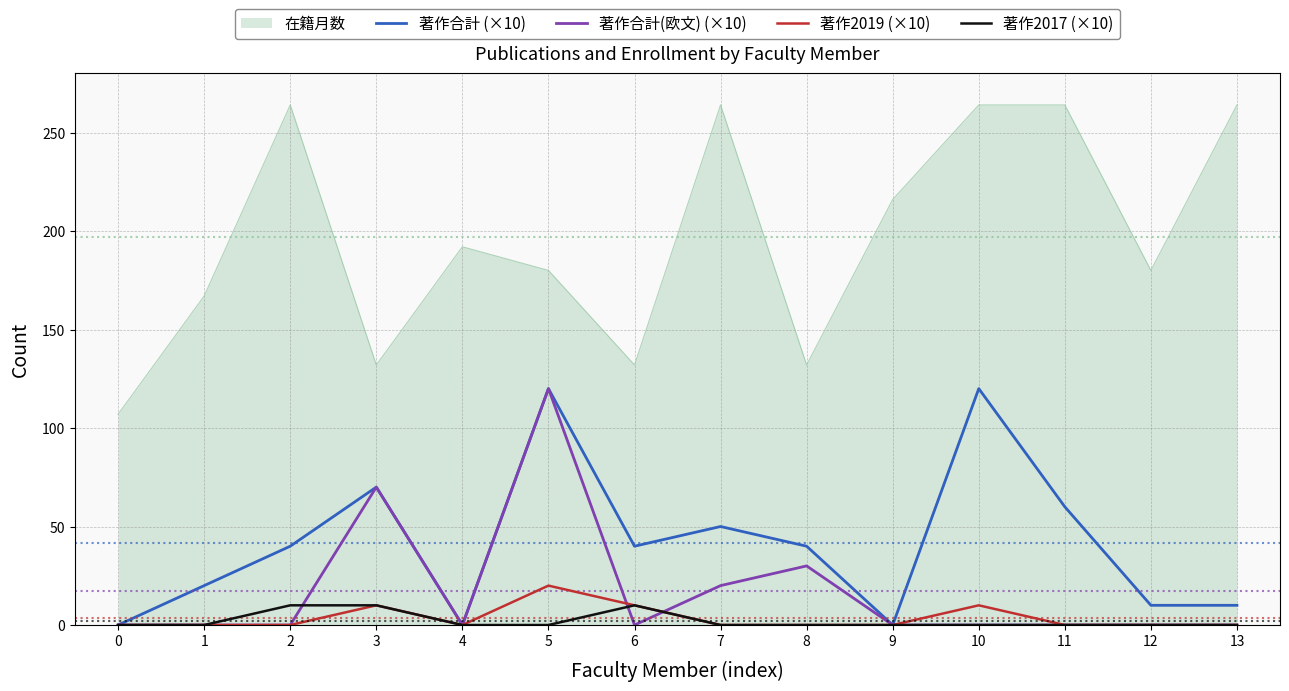

True or false: 著作合計(欧文) (×10) has more than 2 points higher than both neighbors.

True